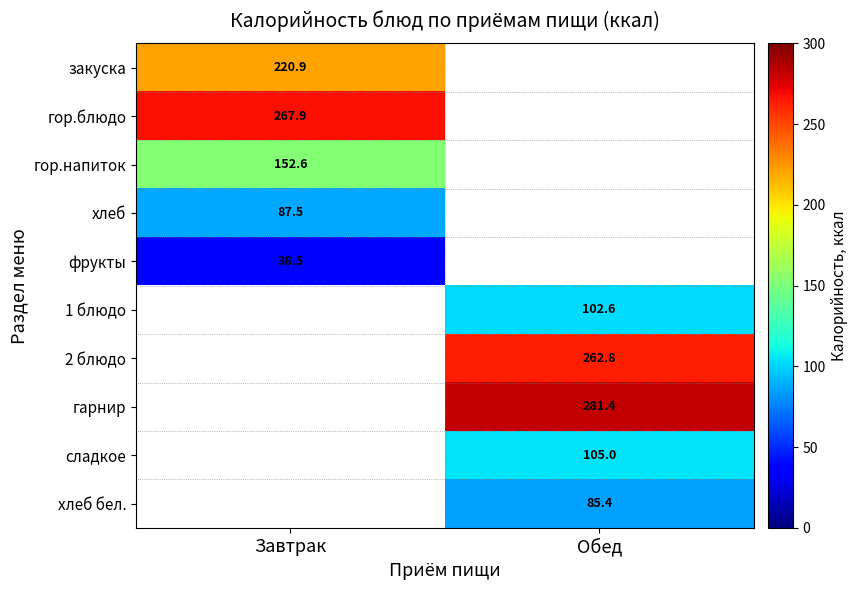

The 2 блюдо series shows 262.8 at Обед. True or false?

True